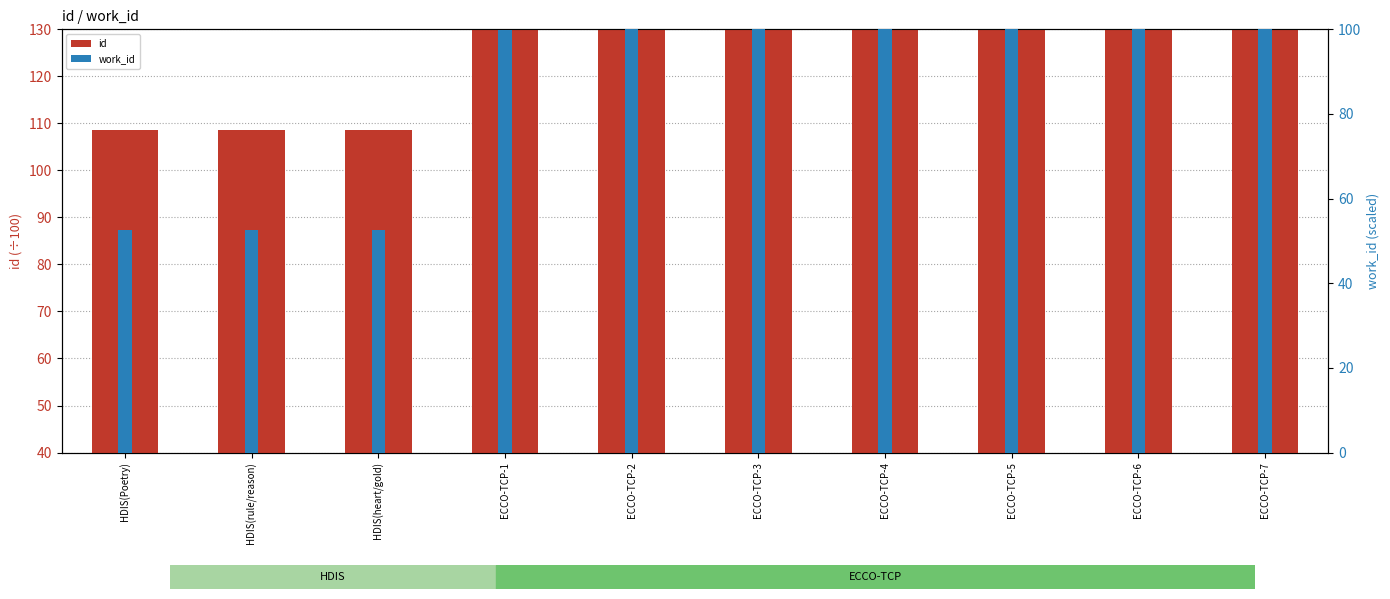

List the series in order of their peak value, highest first.

id, work_id